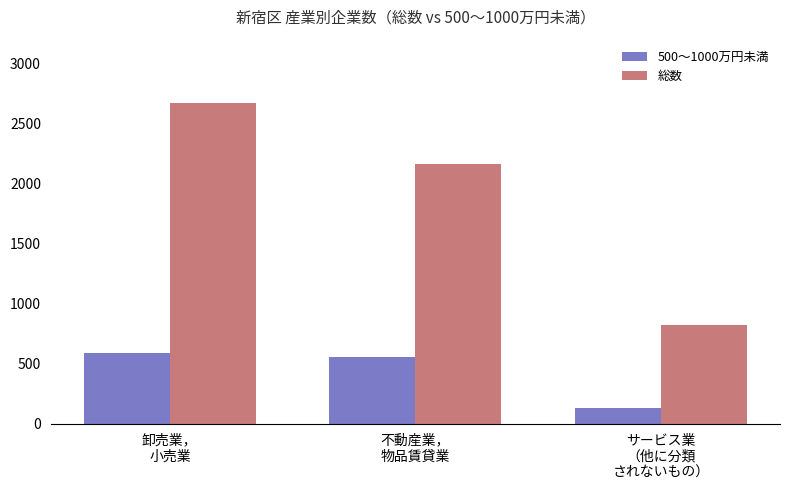

What is the average value of the 総数 series?

1887